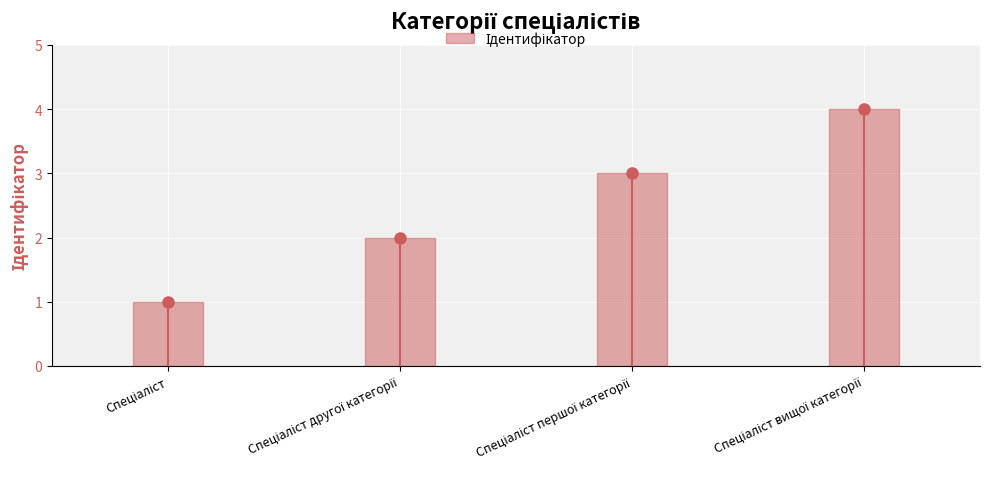

How many values are between 2 and 4?

3